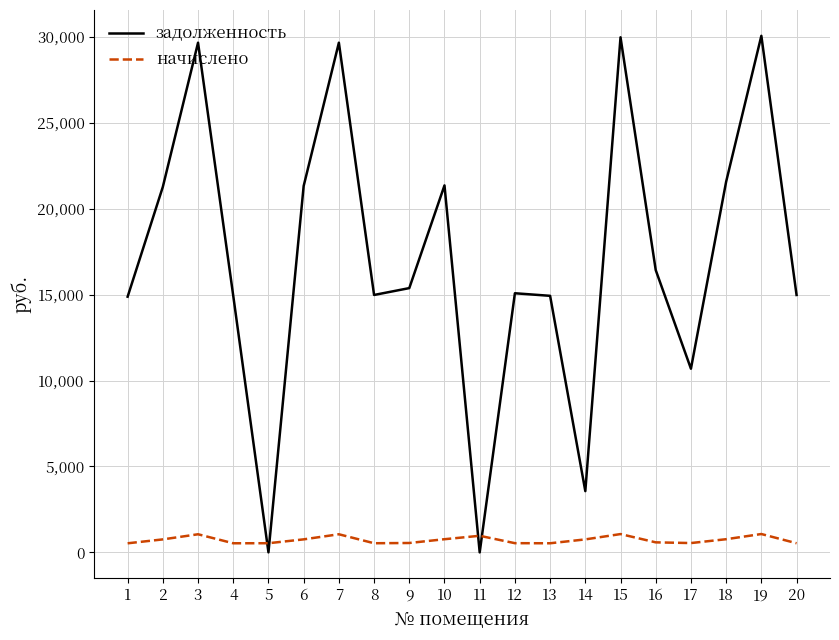

Which series has the largest total across all categories?

задолженность